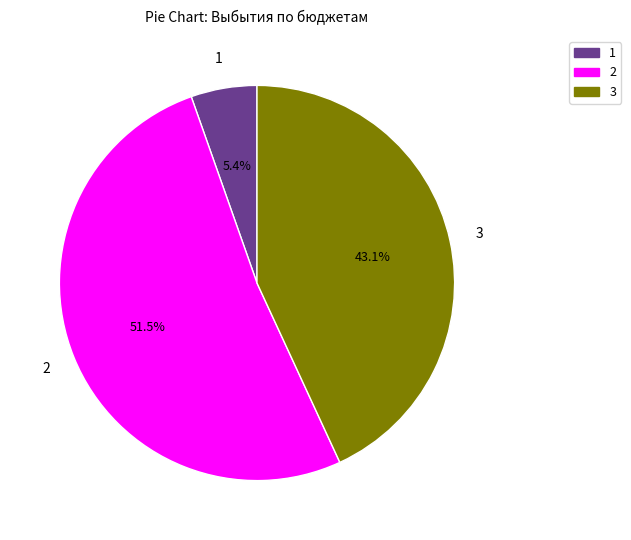

Approximately how many times larger is the value at 3 compared to 2?

0.8